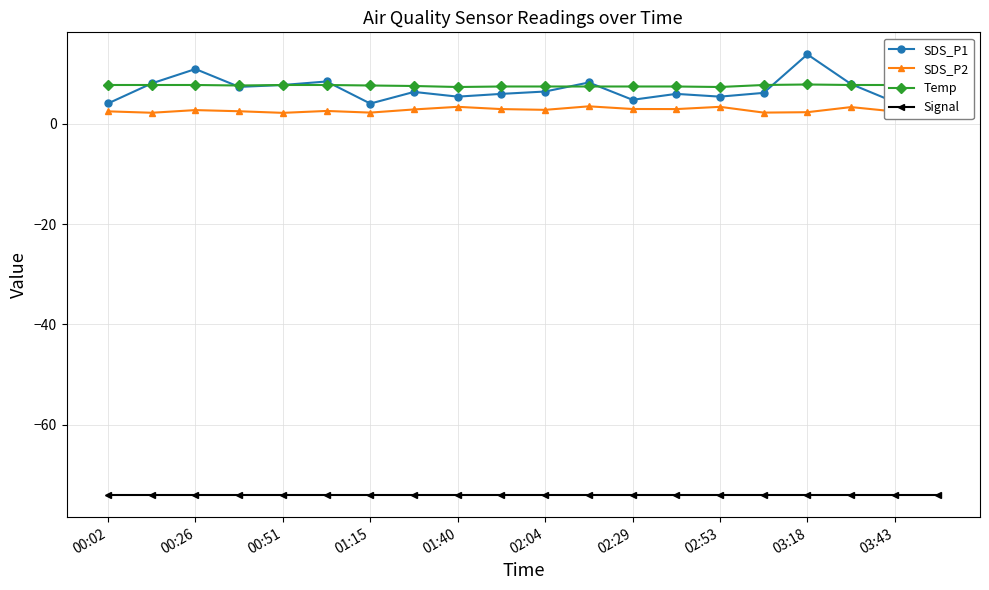

What is the value of the SDS_P1 point at the 20th from the left?

5.7